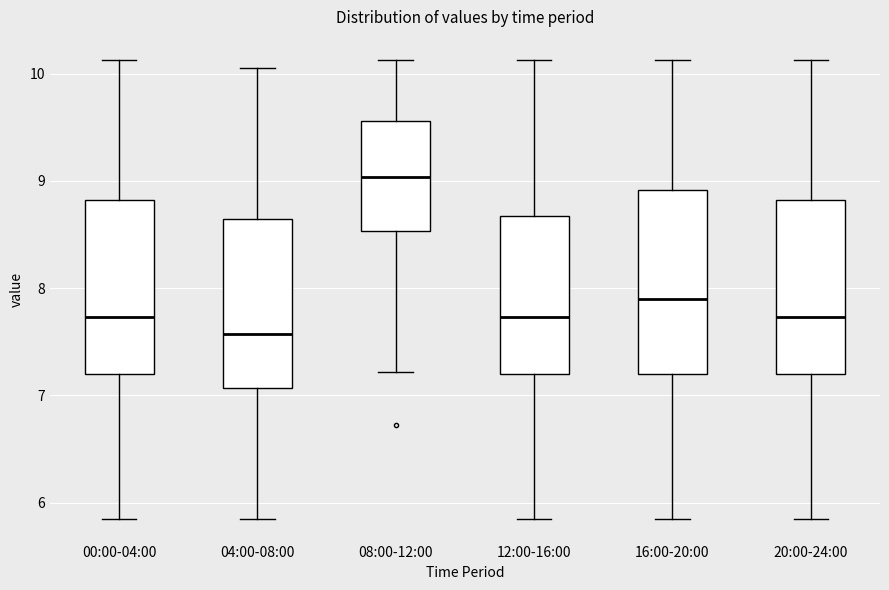

Which box's median line is the highest?

08:00-12:00